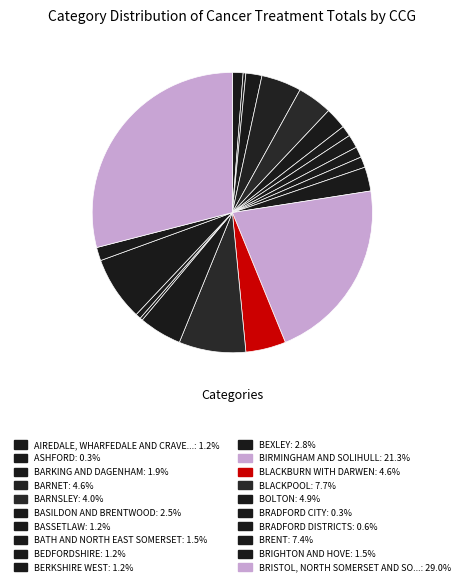

How many segments does this pie chart have?

20